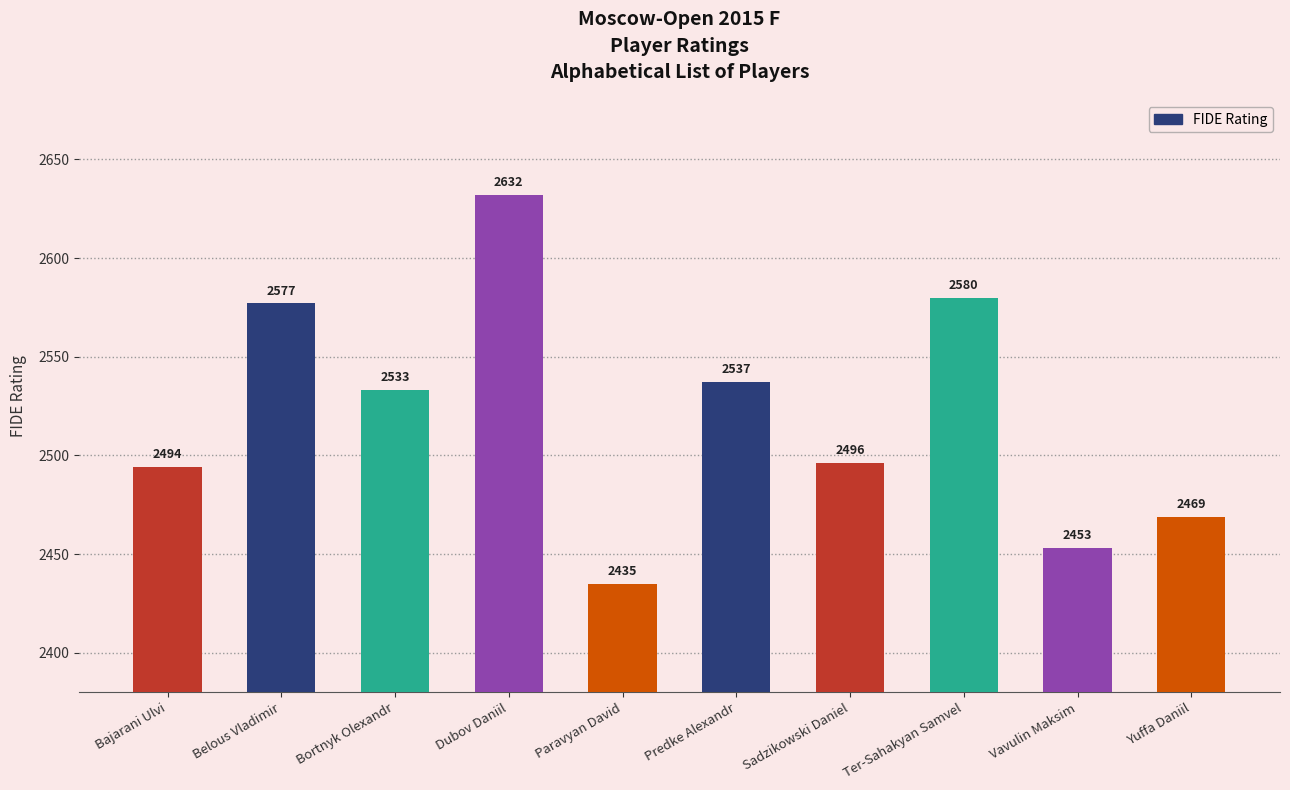

What is the minimum value shown in the chart?

2435